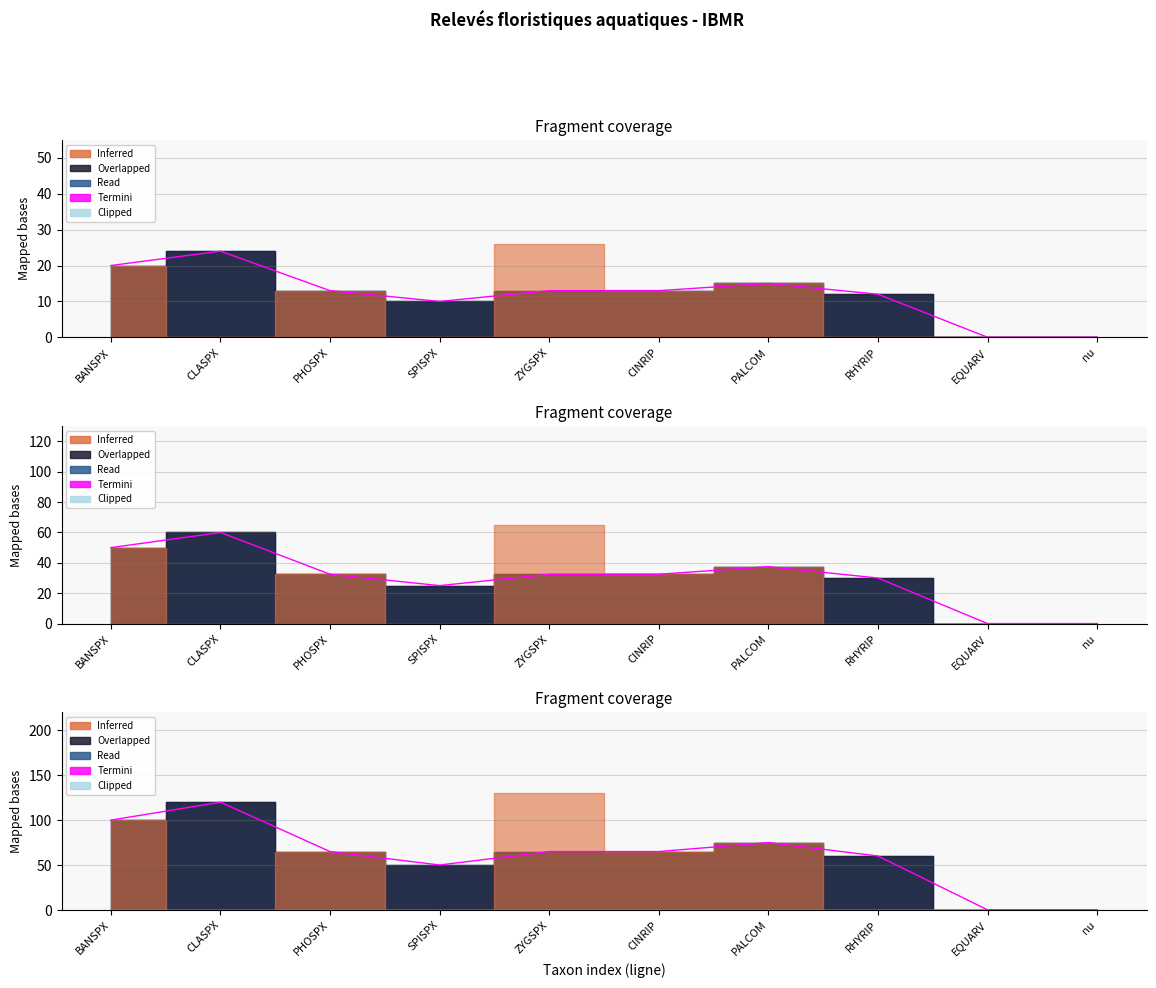

Count the number of values greater than 65.

3